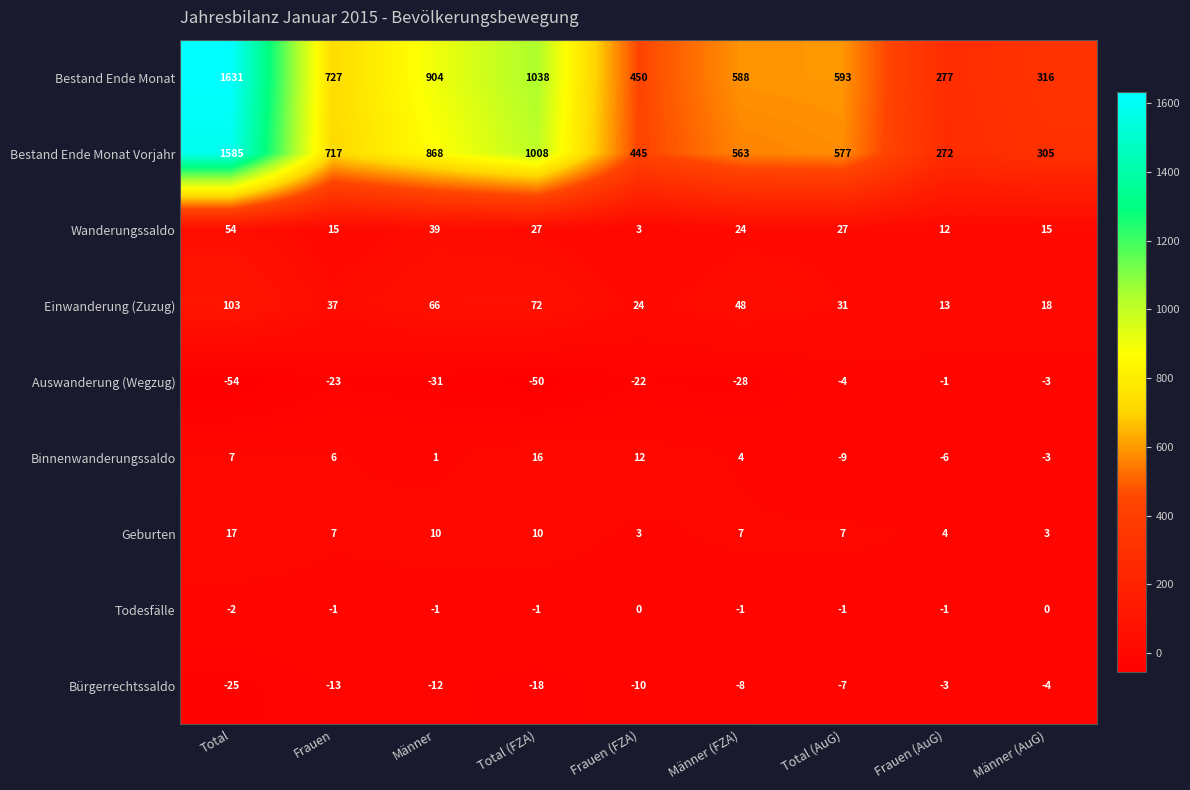

Is it true that Geburten equals 10 at Total (AuG)?

False